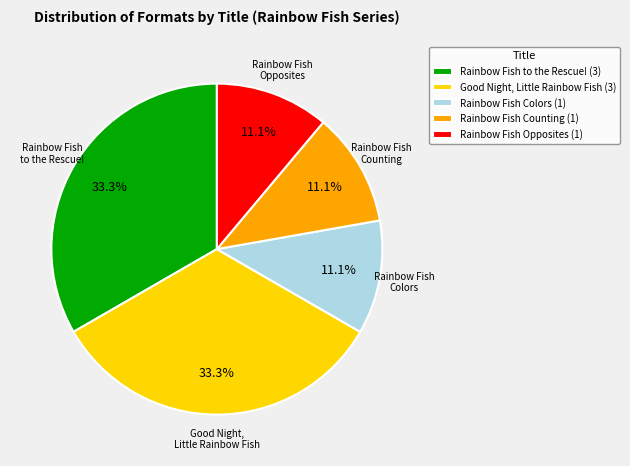

To the nearest percent, what is the average slice percentage?

20%